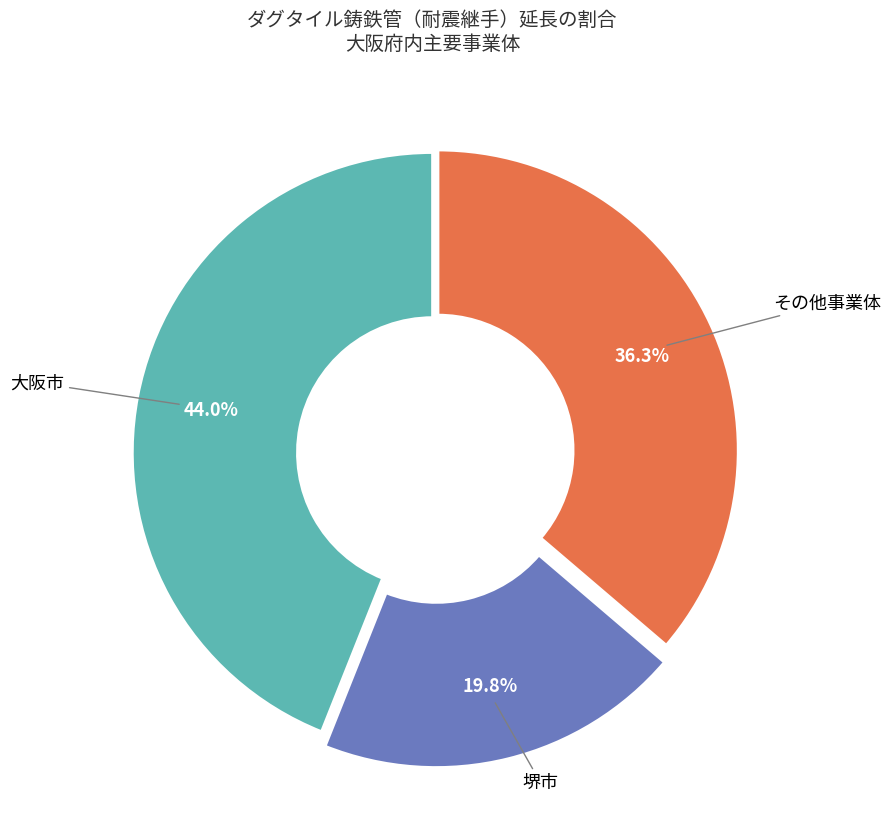

Is there a majority slice in this chart?

No